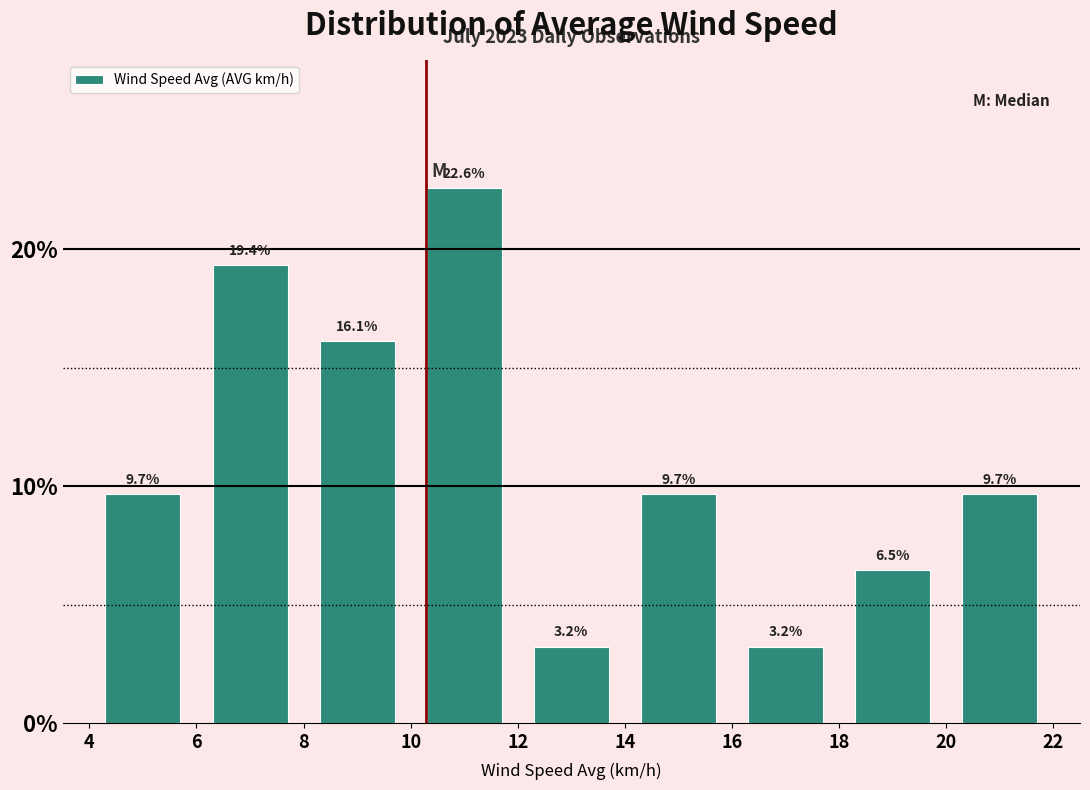

Reading left to right, transcribe this chart: for each bar, give the range it covers on the x-axis and its height.

4 to 6: 9.7
6 to 8: 19.4
8 to 10: 16.1
10 to 12: 22.6
12 to 14: 3.2
14 to 16: 9.7
16 to 18: 3.2
18 to 20: 6.5
20 to 22: 9.7